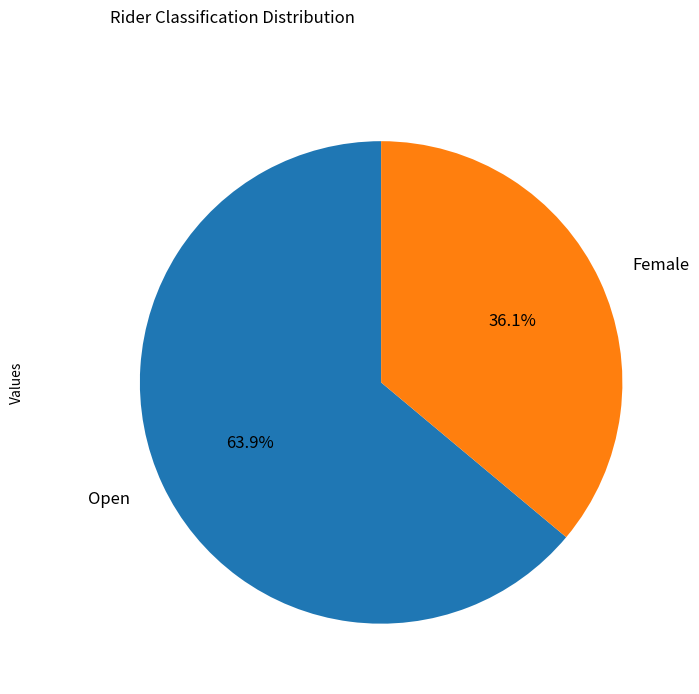

Count the number of slices in the pie.

2